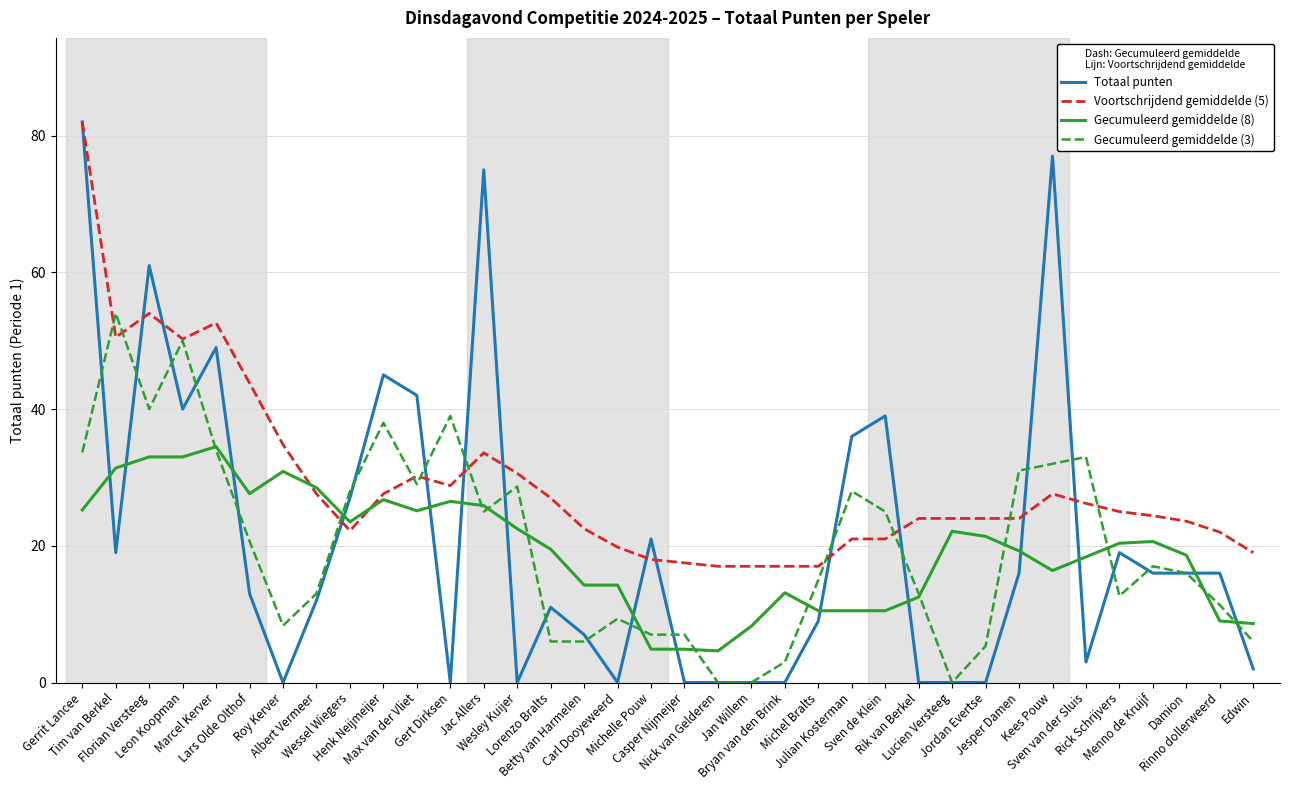

Which series has the largest total across all categories?

Voortschrijdend gemiddelde (5)